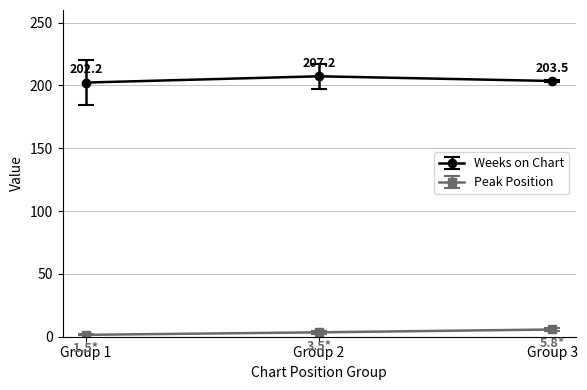

Rank the categories by Weeks on Chart value from lowest to highest.

Group 1, Group 3, Group 2